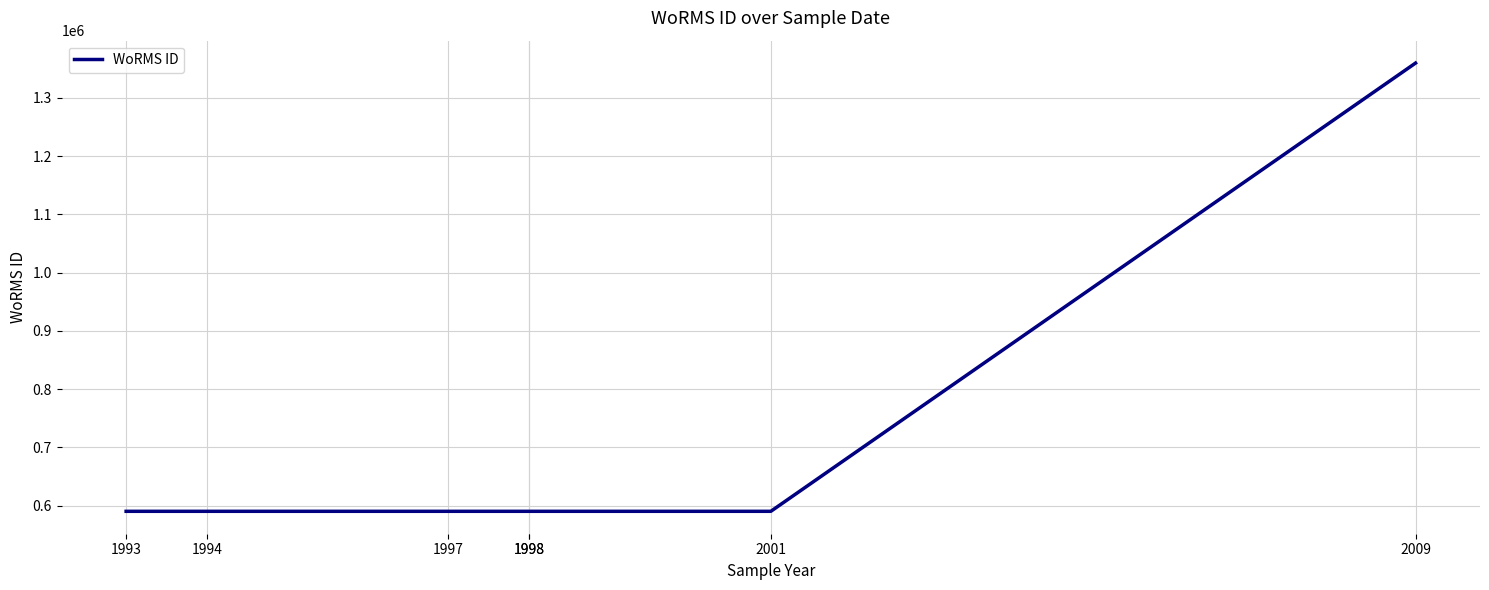

What is the change in value from 1993 to 1997?

-1